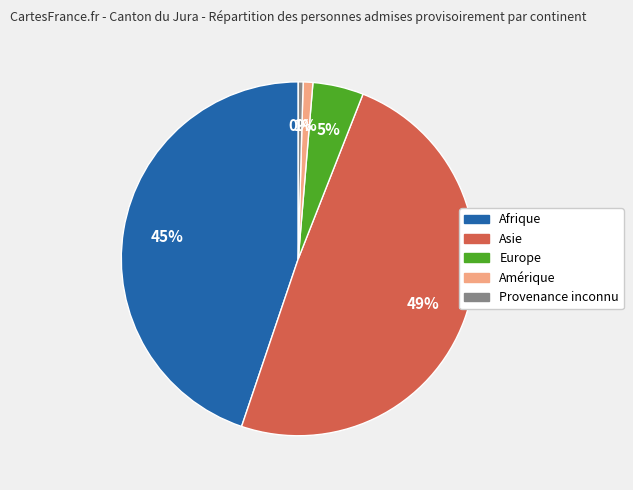

Is the sum of Europe and Provenance inconnu greater than half?

No